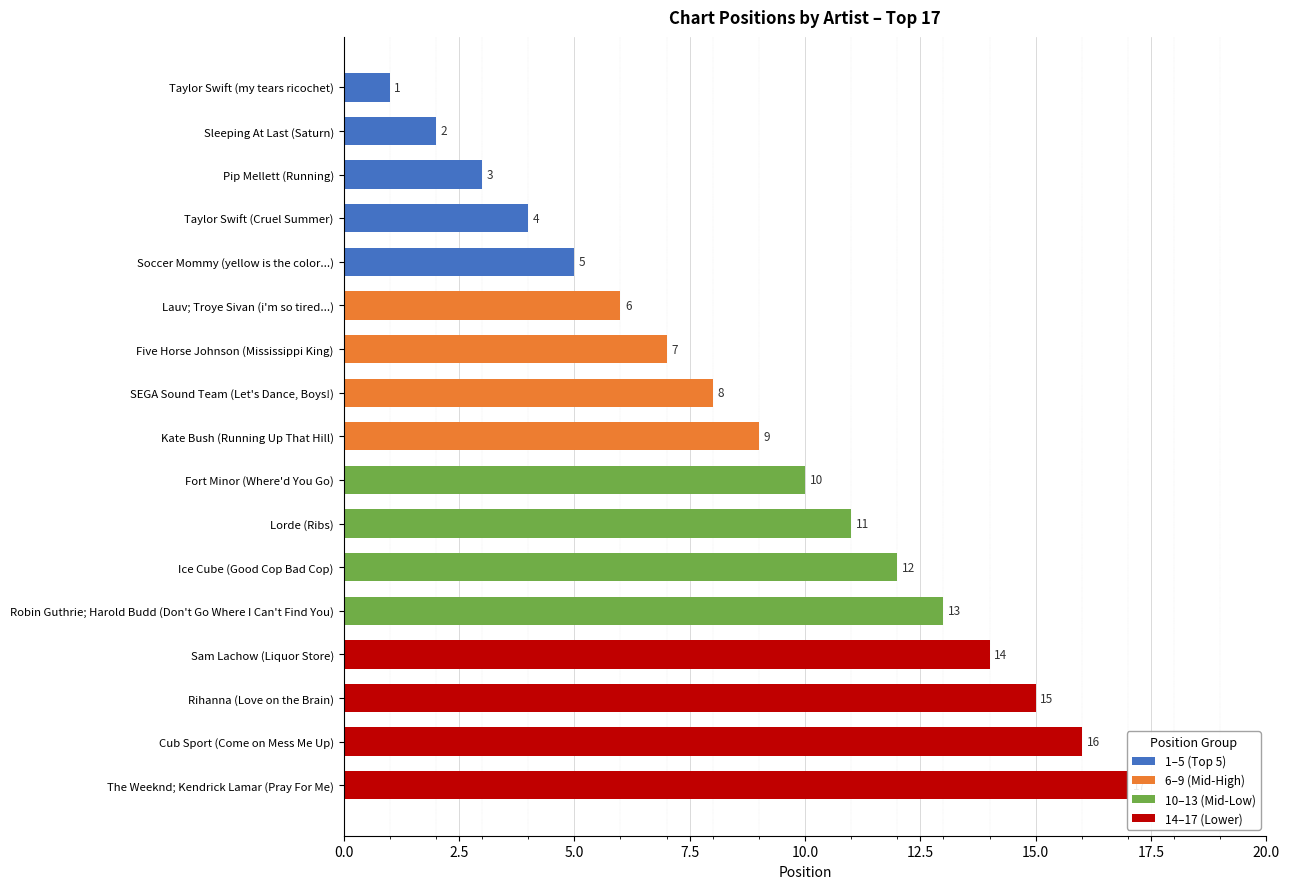

Reading right to left, what are all the values shown in this chart?

17	16	15	14	13	12	11	10	9	8	7	6	5	4	3	2	1